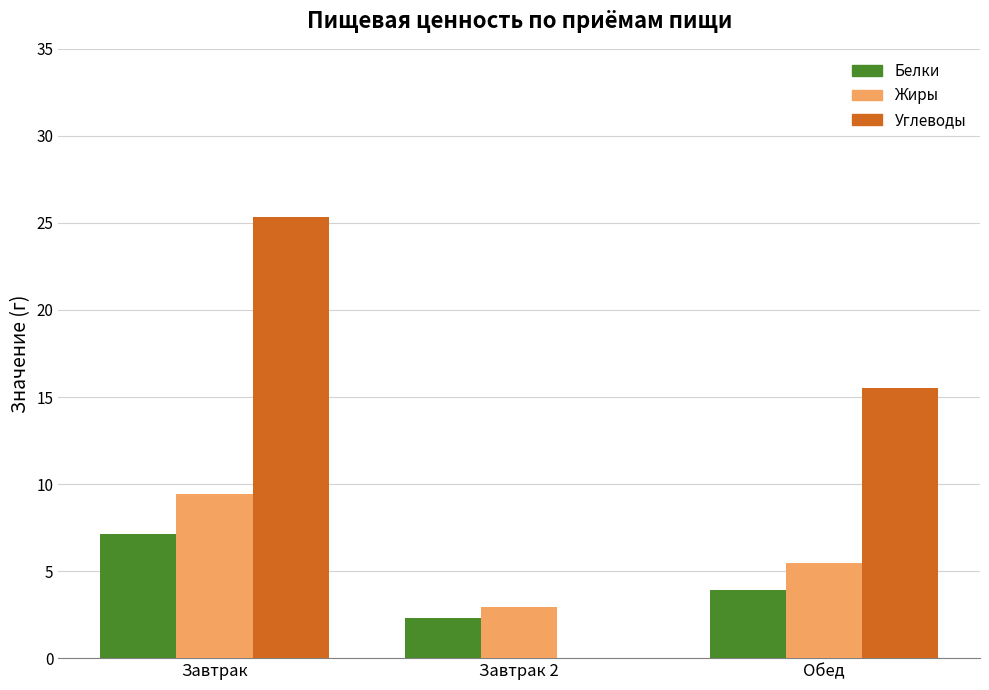

What is the total value across all series at Завтрак 2?

5.3